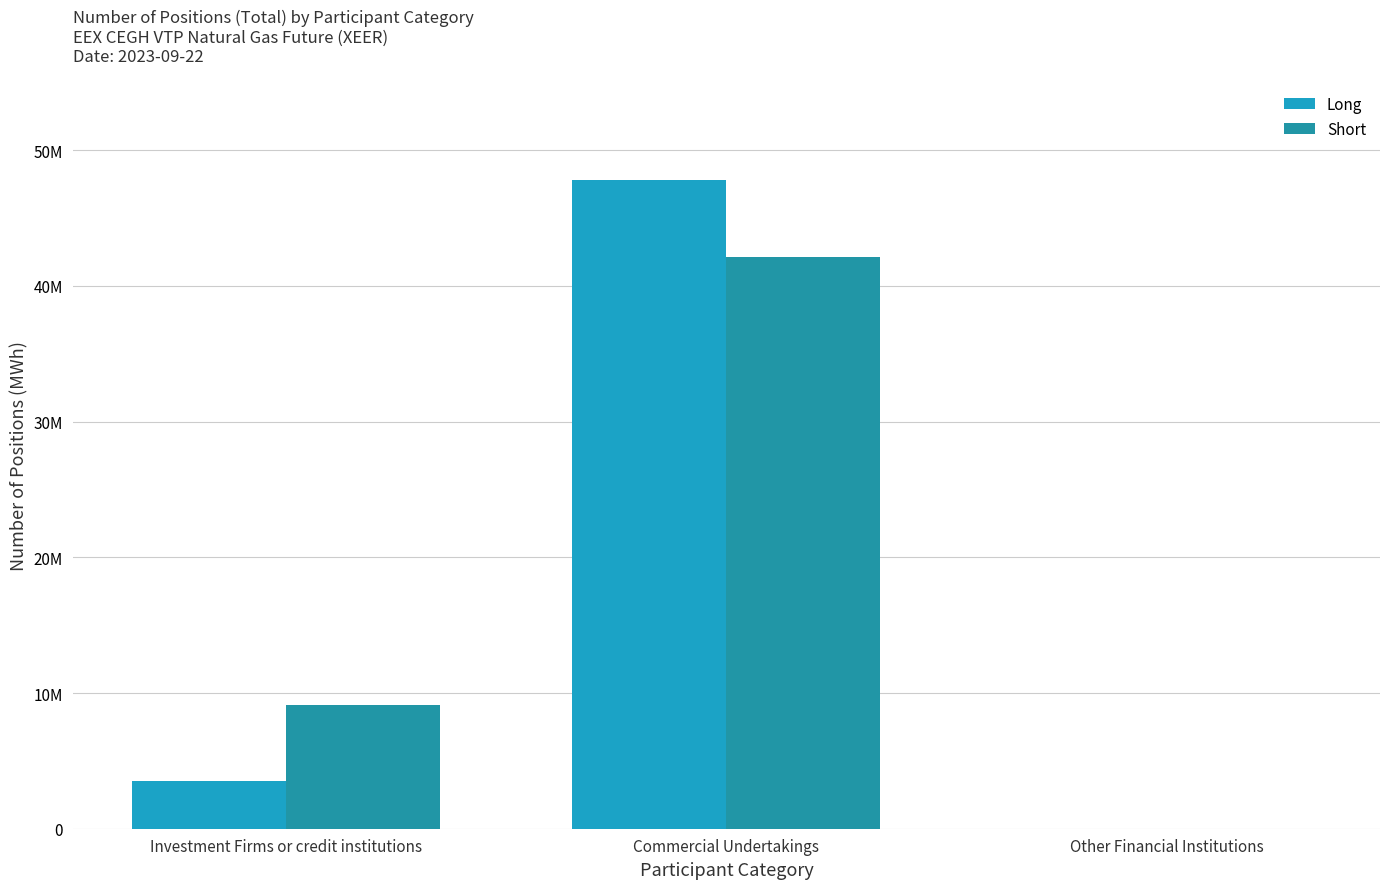

Are the bars grouped side by side (vs. stacked)?

Yes